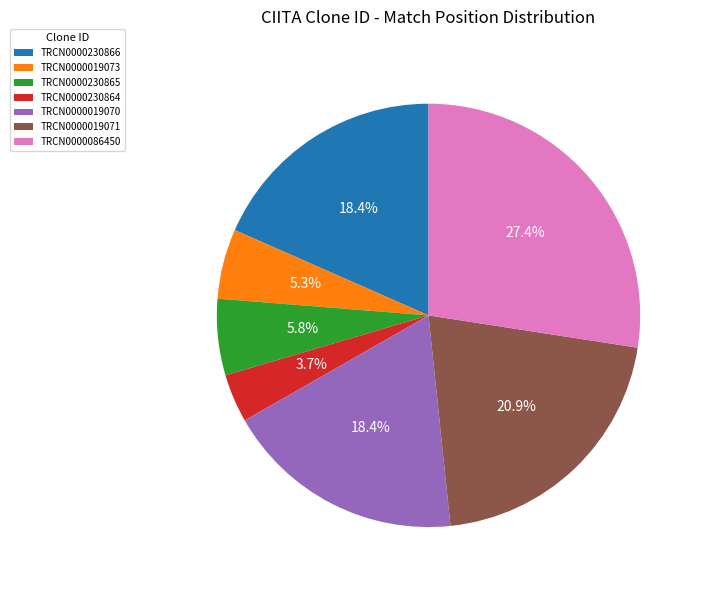

Does TRCN0000086450 represent more than half of the total?

No